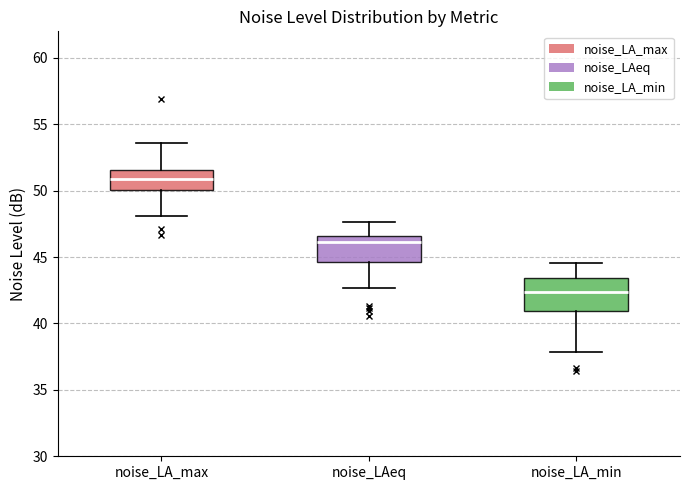

Reading left to right, transcribe this box plot: for each box, give where its median line is, the range the box spans, and where its two whiskers end, as read against the y-axis. The values are not printed on the chart, so give them approximately, as read against the axis.

noise_LA_max: median 51.0, box 50.0 to 51.5, whiskers 48.0 to 53.5
noise_LAeq: median 46.0, box 44.5 to 46.5, whiskers 42.5 to 47.5
noise_LA_min: median 42.5, box 41.0 to 43.5, whiskers 38.0 to 44.5